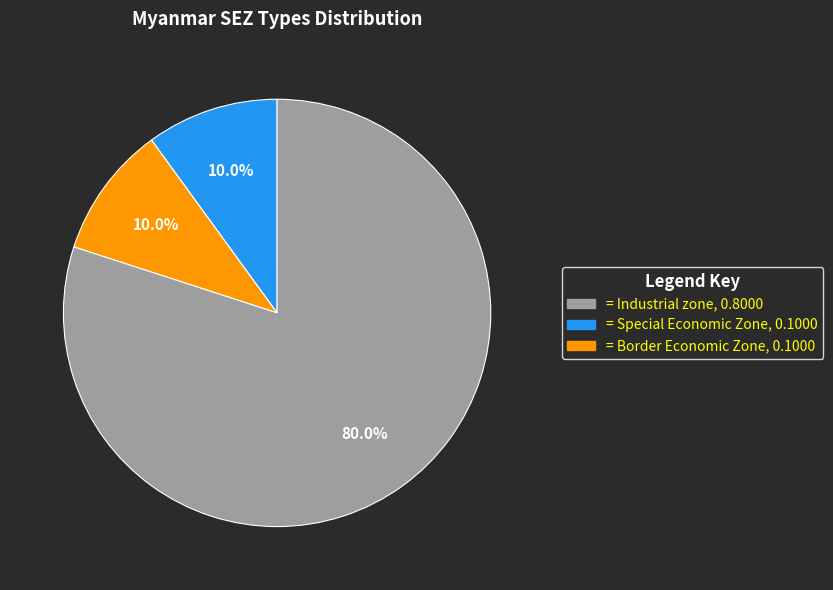

How many slices are in this pie chart?

3